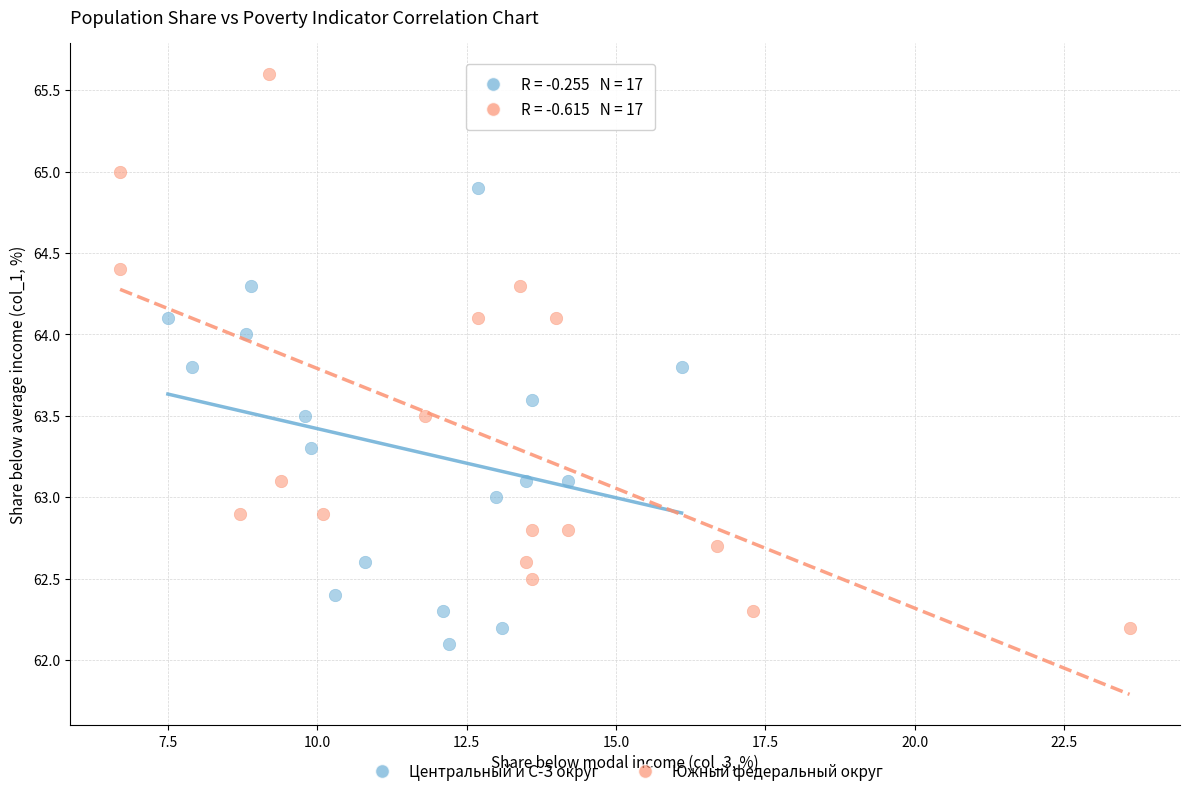

Which series has the largest Y range (max minus min)?

Южный федеральный округ